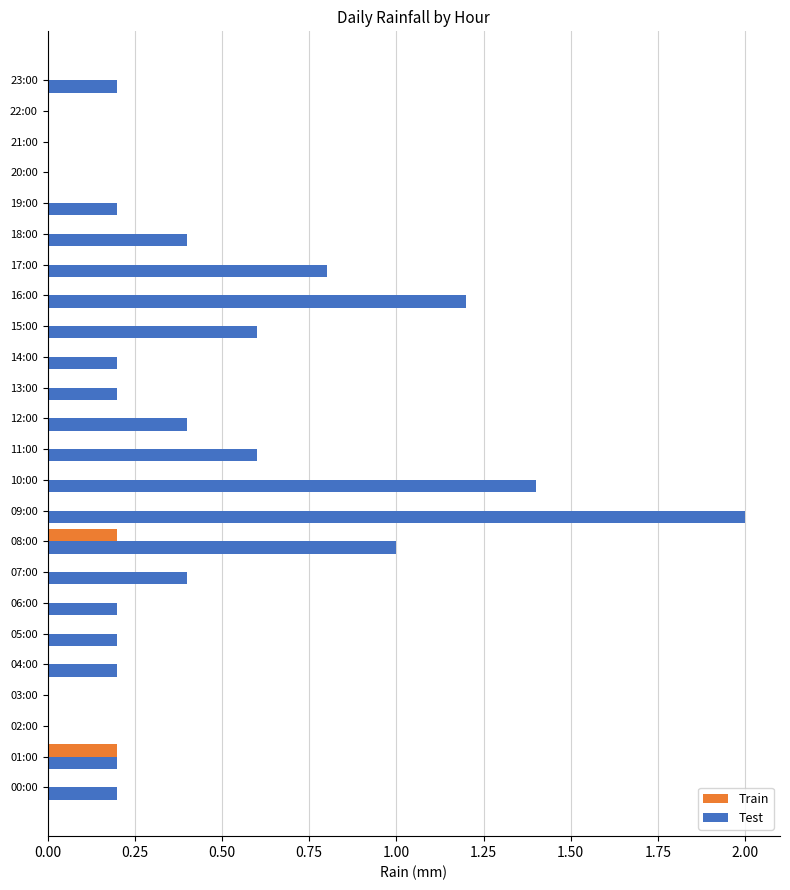

True or false: Train has a value of 0.0 at 17:00.

True